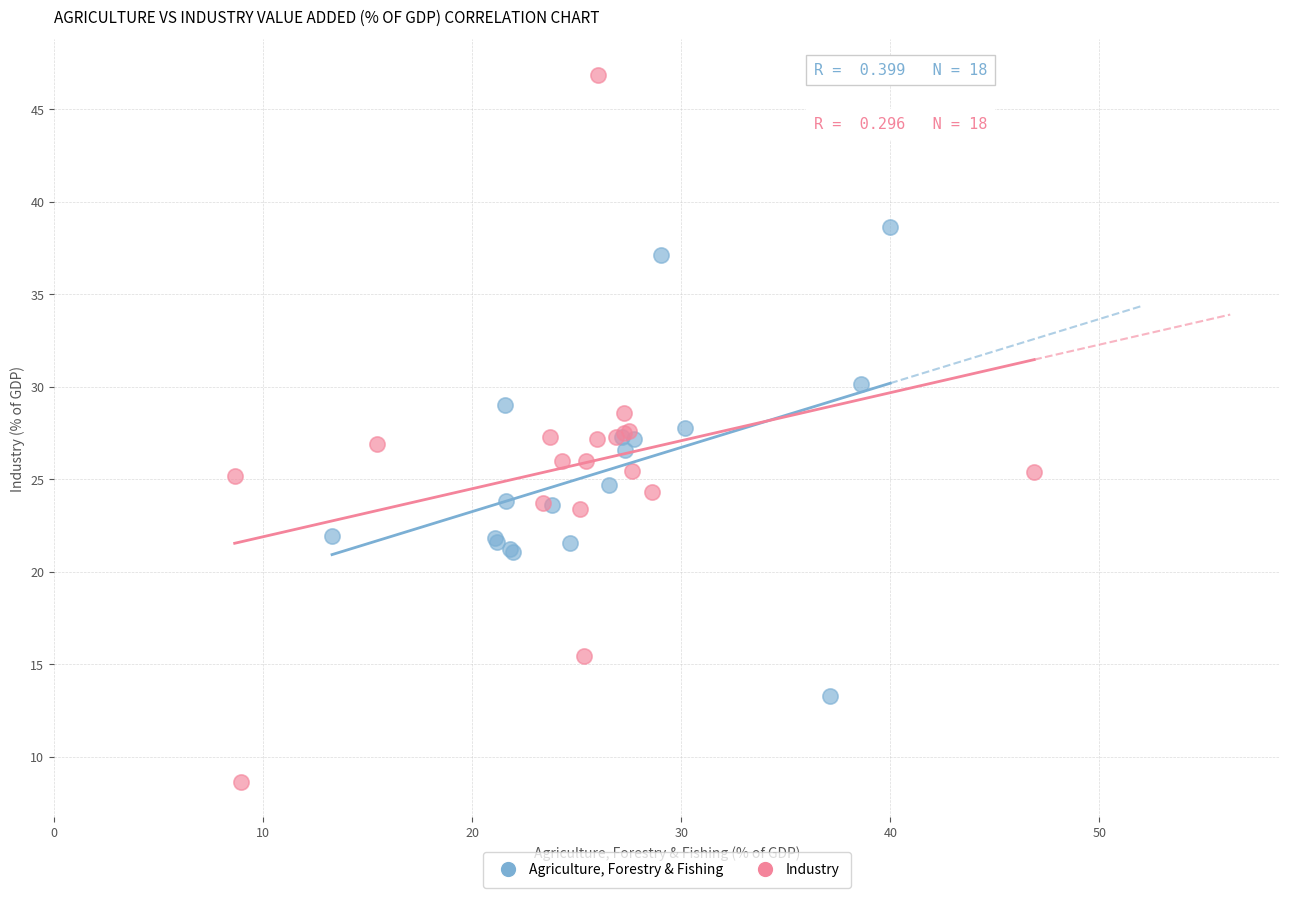

Which series contains the lowest Y value?

Industry